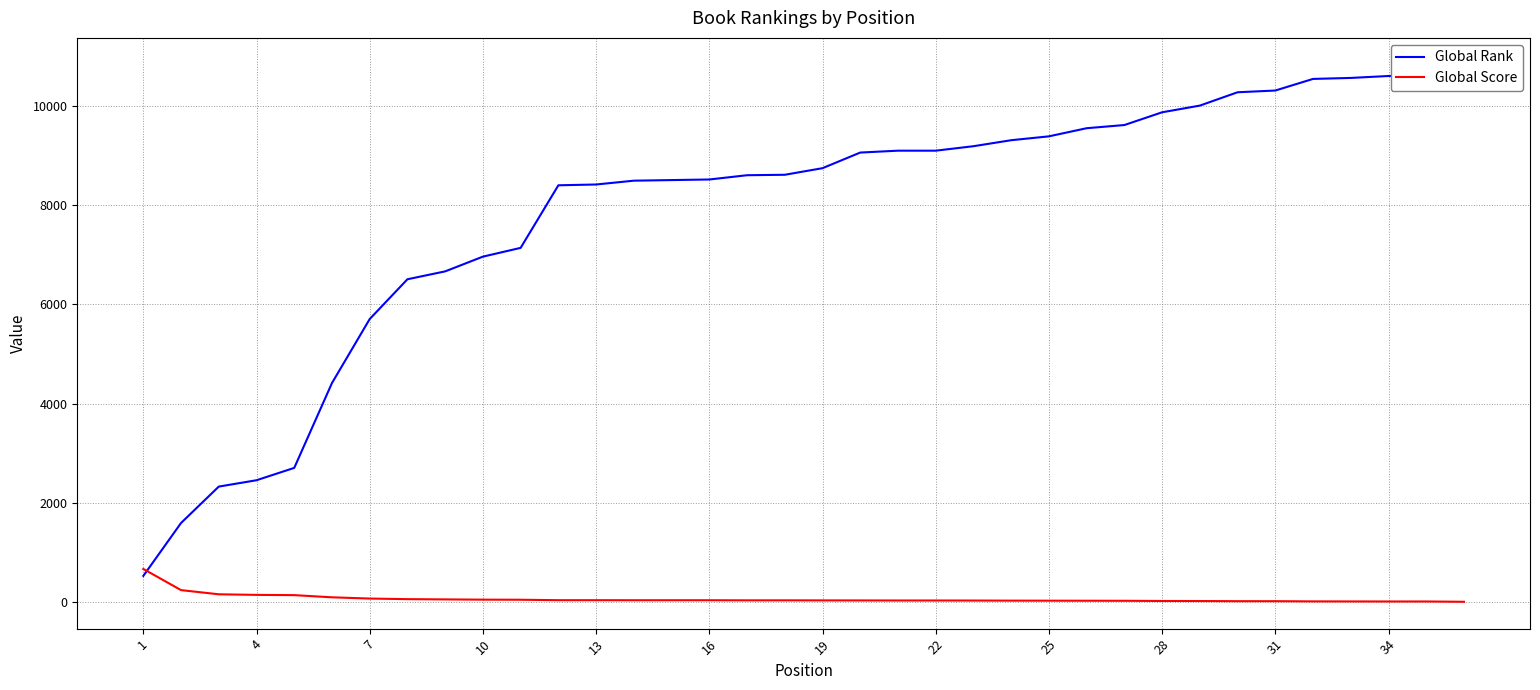

What is the highest value of the Global Score series?

667